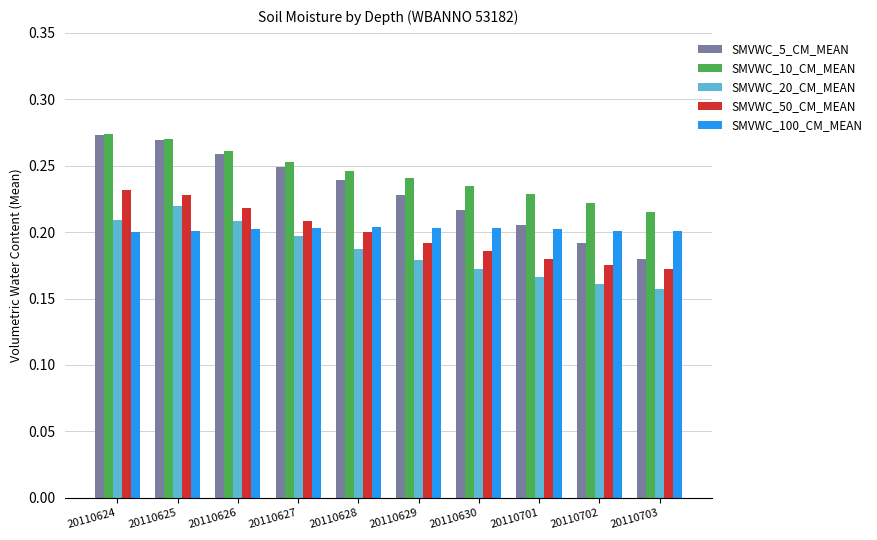

What is the difference between the second highest and minimum values in the SMVWC_20_CM_MEAN series?

0.1